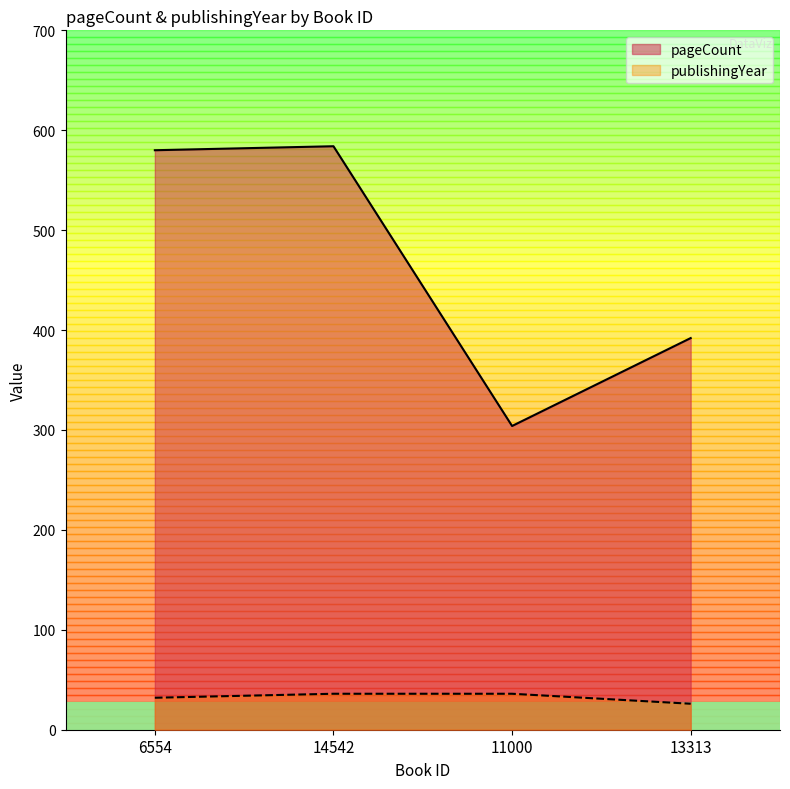

True or false: publishingYear and pageCount cross at least once.

False